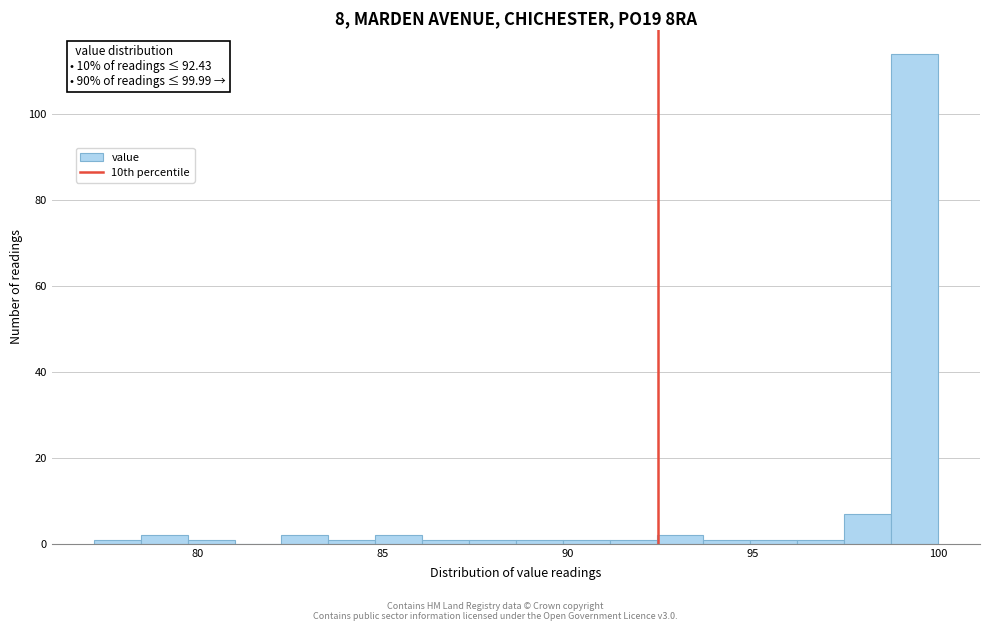

Read against the x-axis, roughly where is the centre of the tallest bar?

99.5